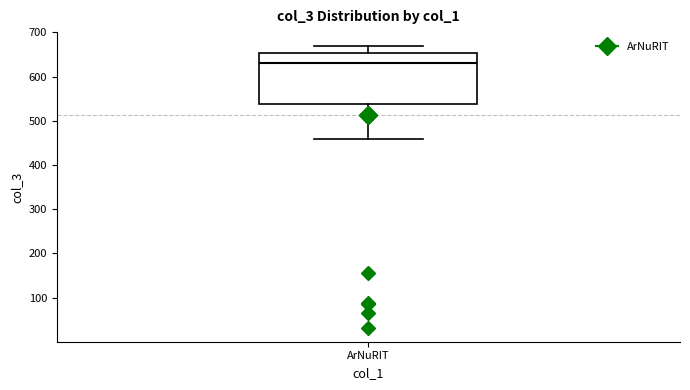

Transcribe this box plot: give where the median line is, the range the box spans, and where the two whiskers end, as read against the y-axis. The values are not printed on the chart, so give them approximately, as read against the axis.

median 630, box 540 to 650, whiskers 460 to 670